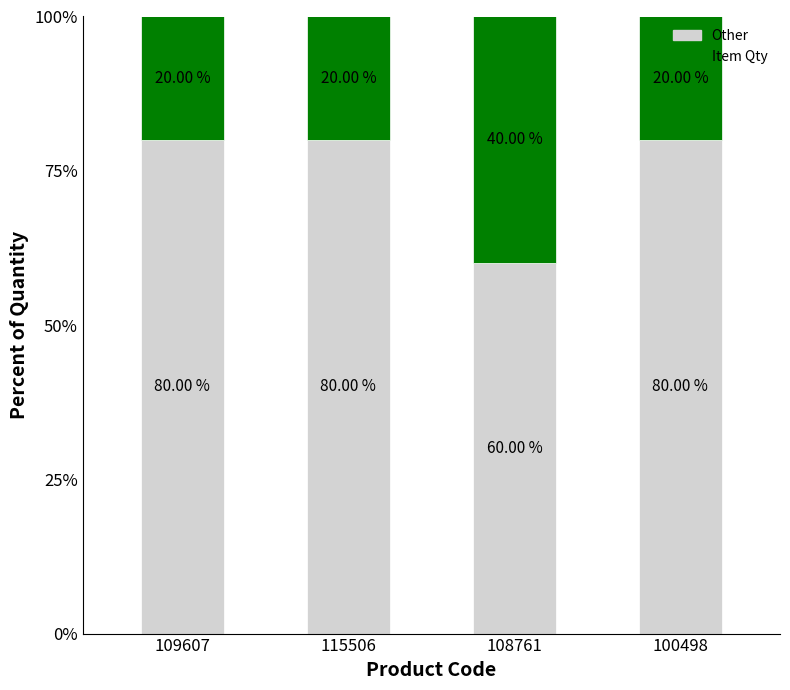

Are the bars grouped side by side (vs. stacked)?

No